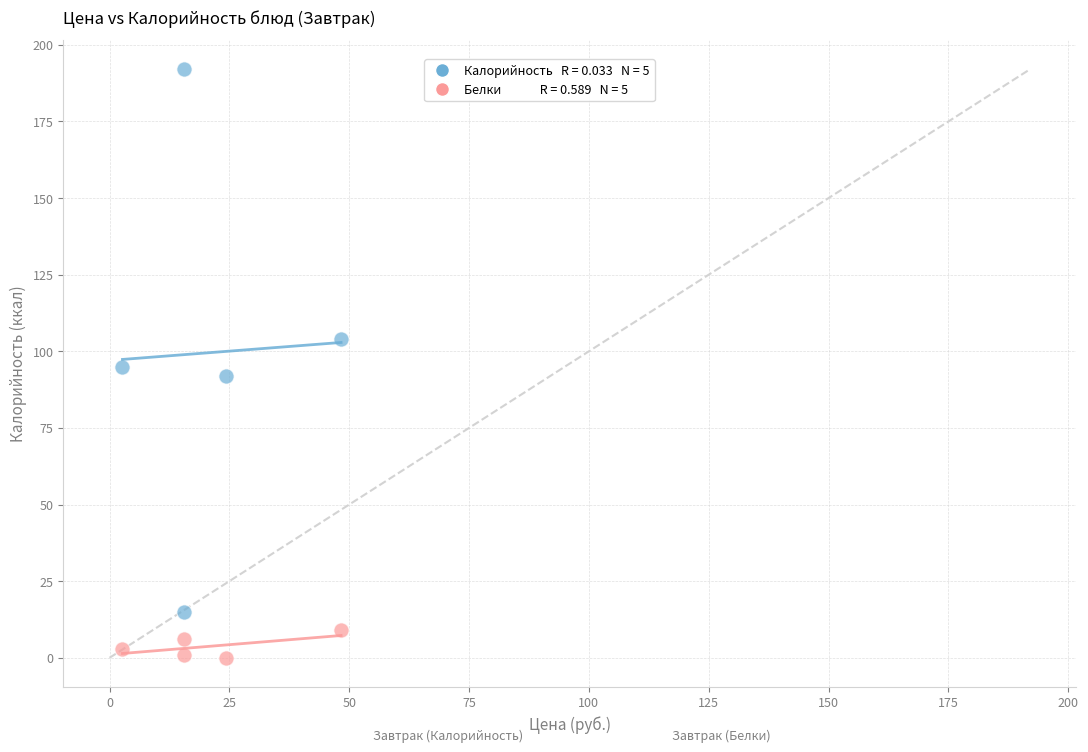

Across all data points, what is the range of Y values (max minus min)?

192